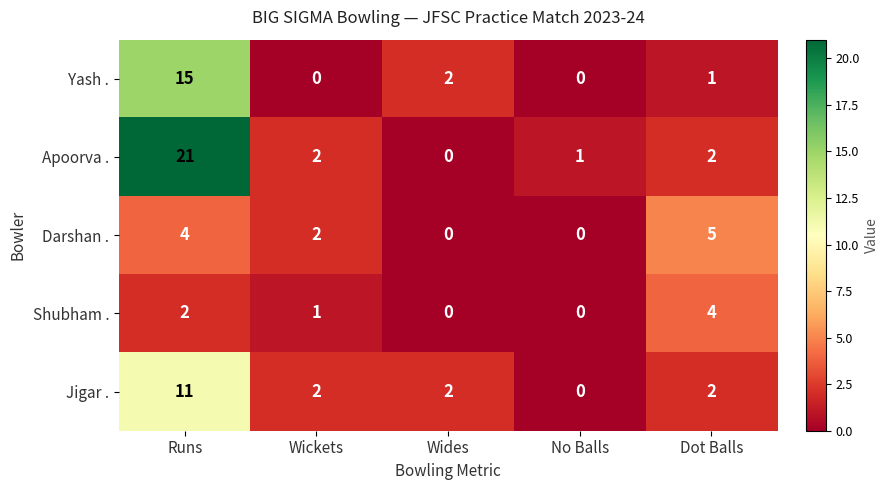

Which series has the largest range (max minus min)?

Apoorva .